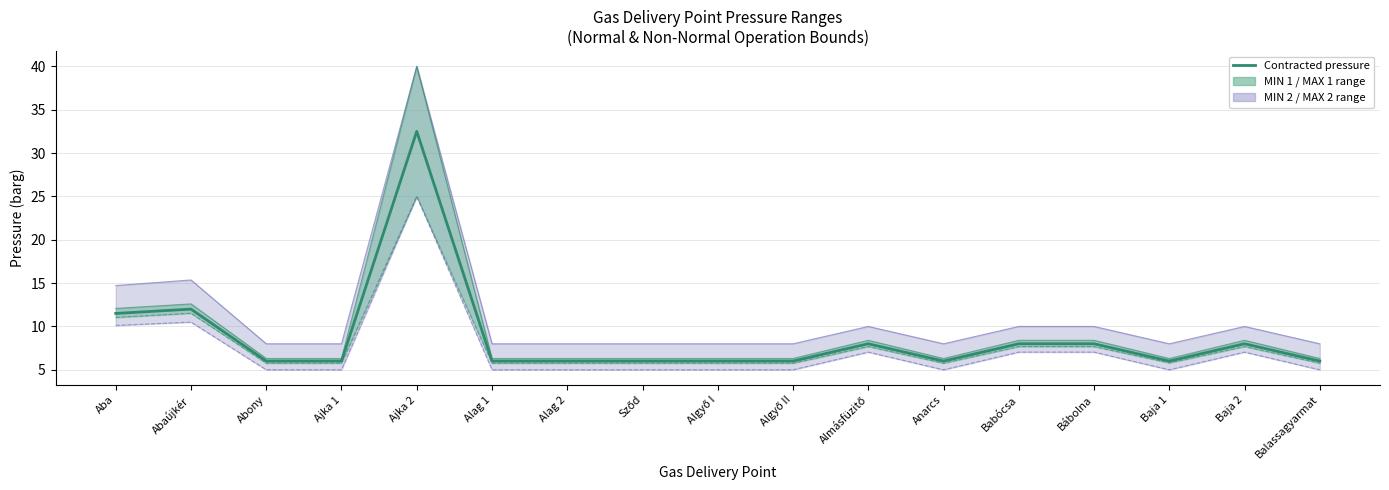

True or false: MIN 1 boundary and MIN 2 boundary intersect in this chart.

False